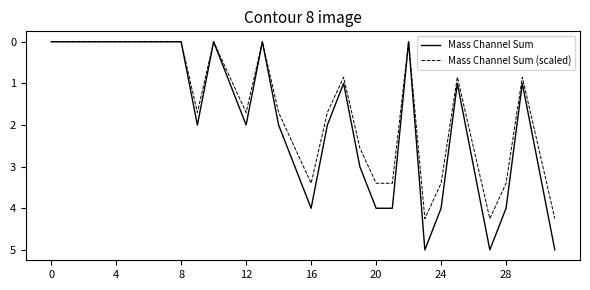

What is the average value of the Mass Channel Sum (scaled) series?

1.6